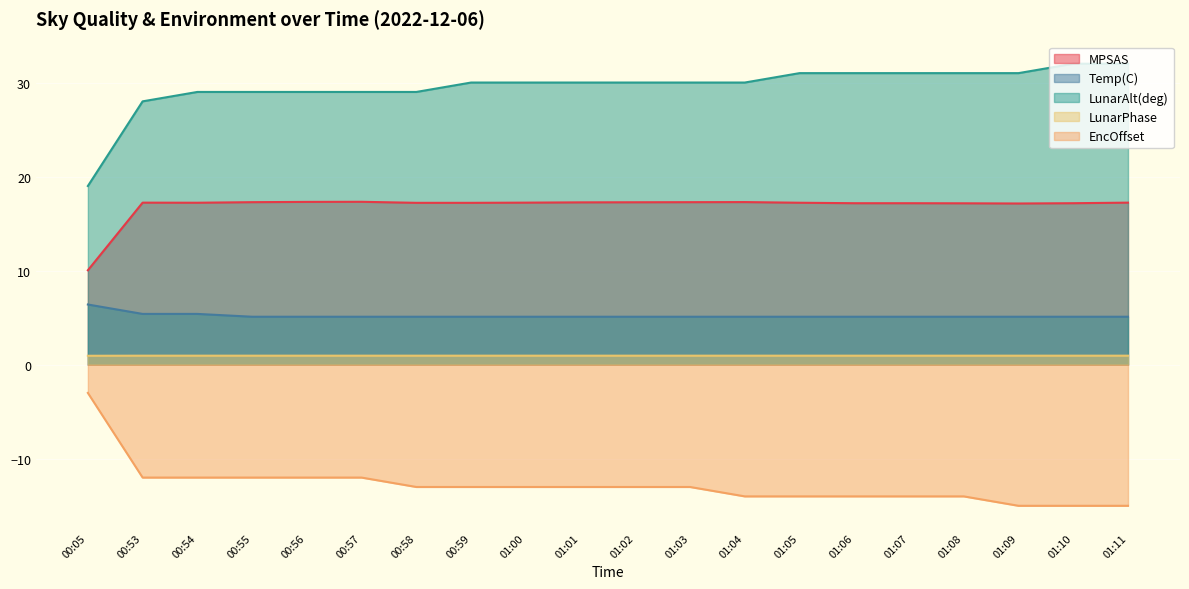

Between 00:05 and 01:01, which series saw the biggest shift?

LunarAlt(deg)